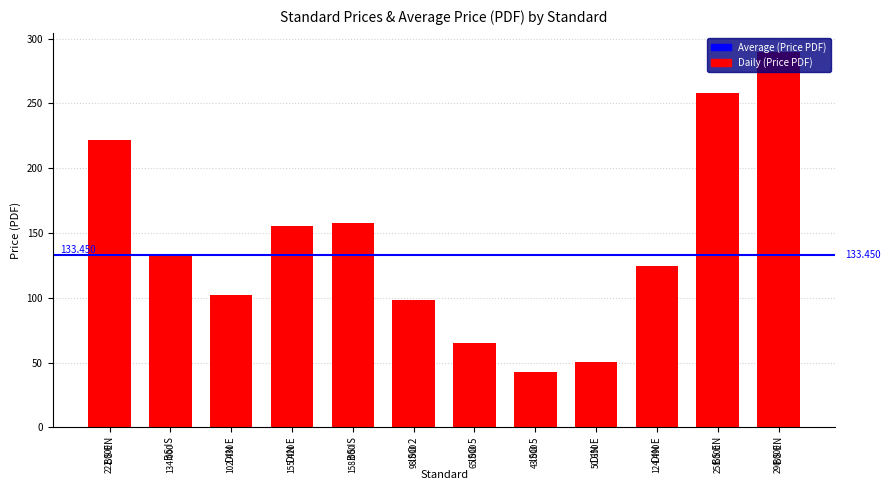

How many values are below 134?

6